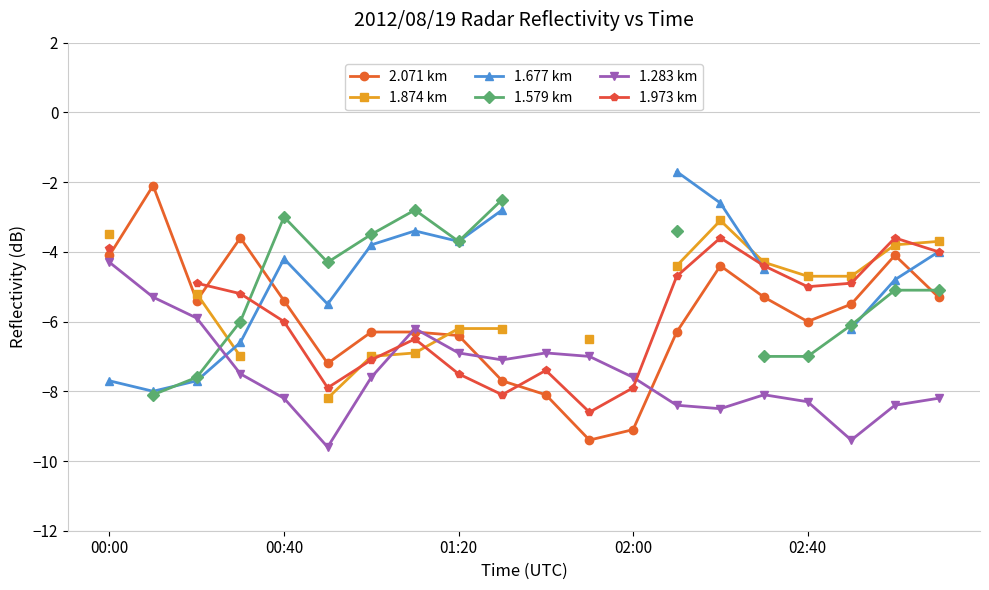

In 1.973 km, how many points are higher than both neighbors (excluding endpoints)?

4